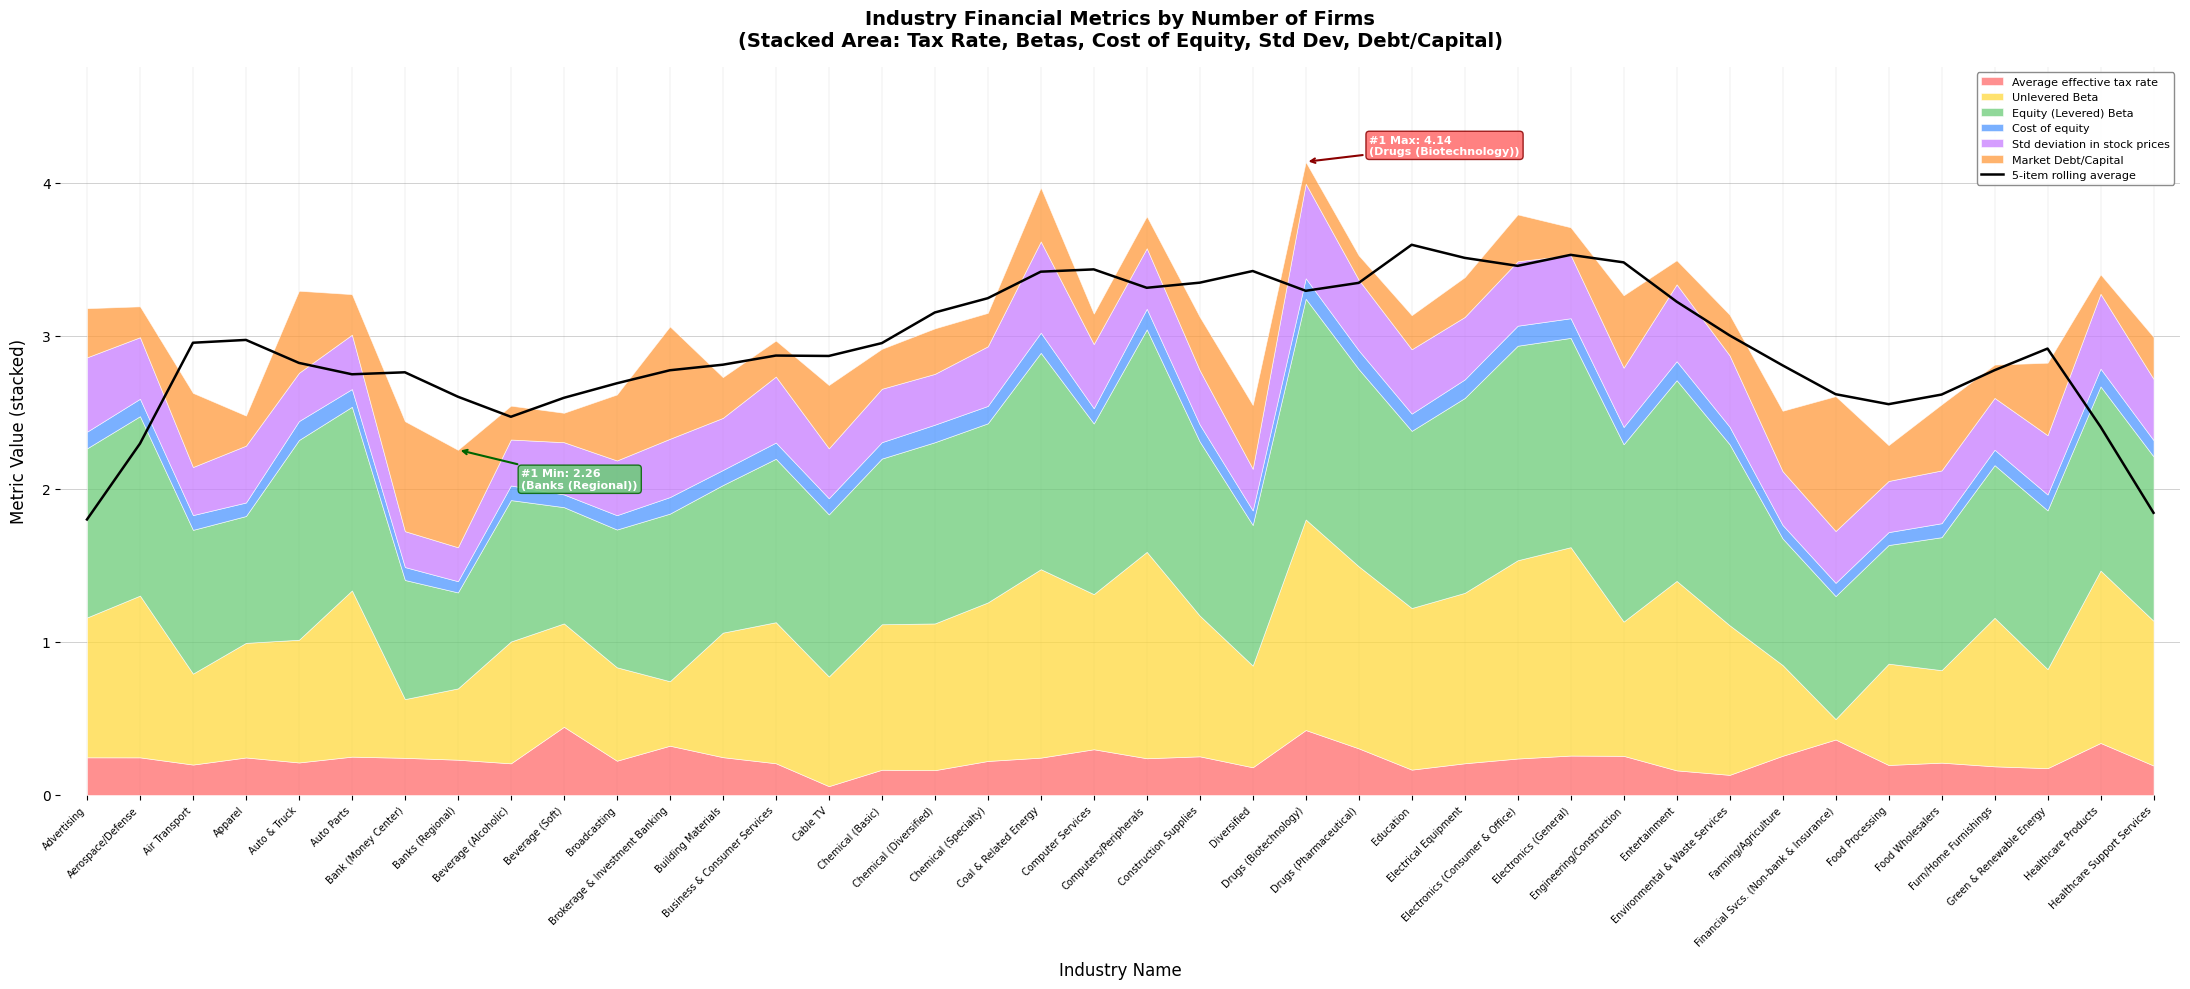

Read the value at Auto & Truck.

2.8